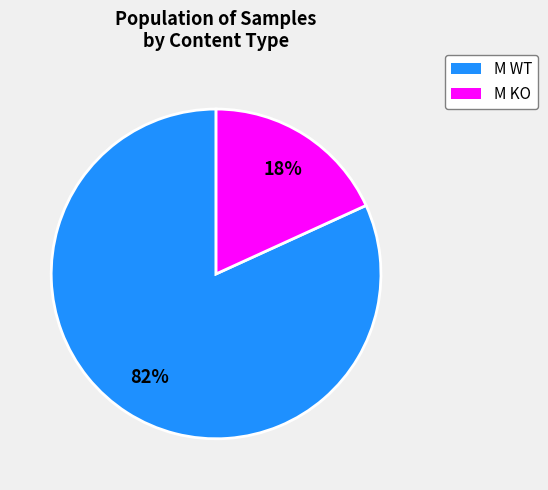

Rank the categories by value from lowest to highest.

M KO, M WT